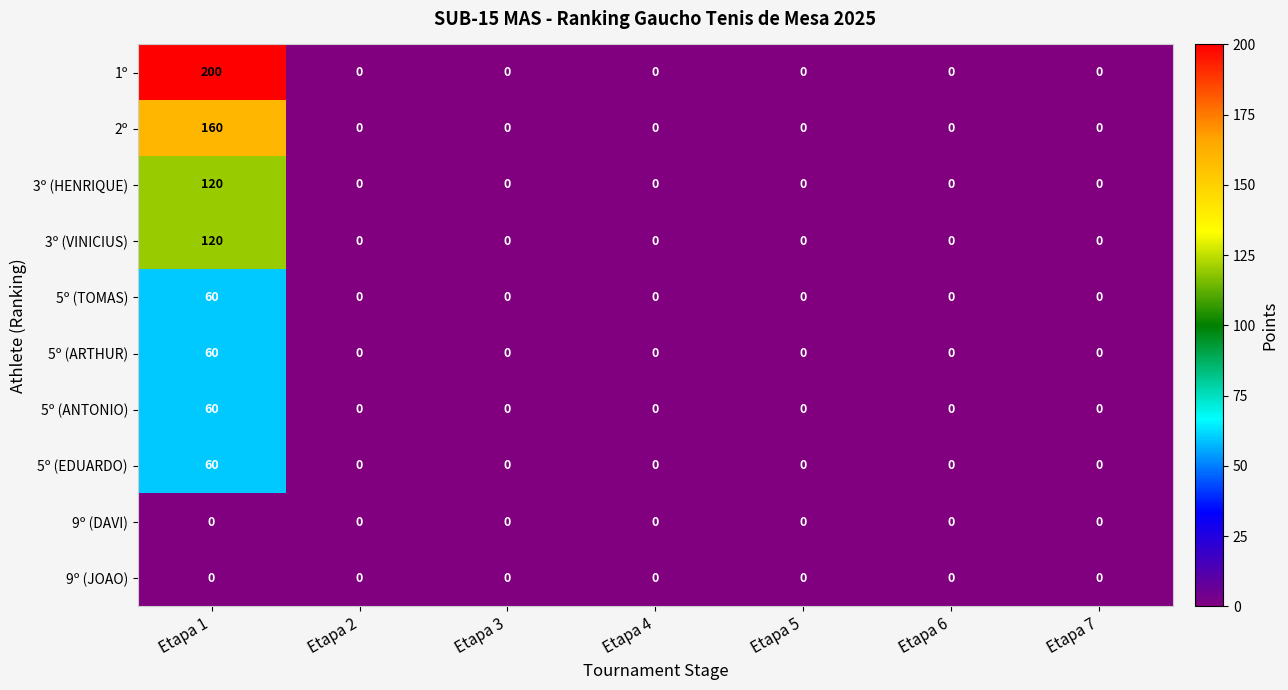

True or false: 1º has a value of 0 at Etapa 3.

True